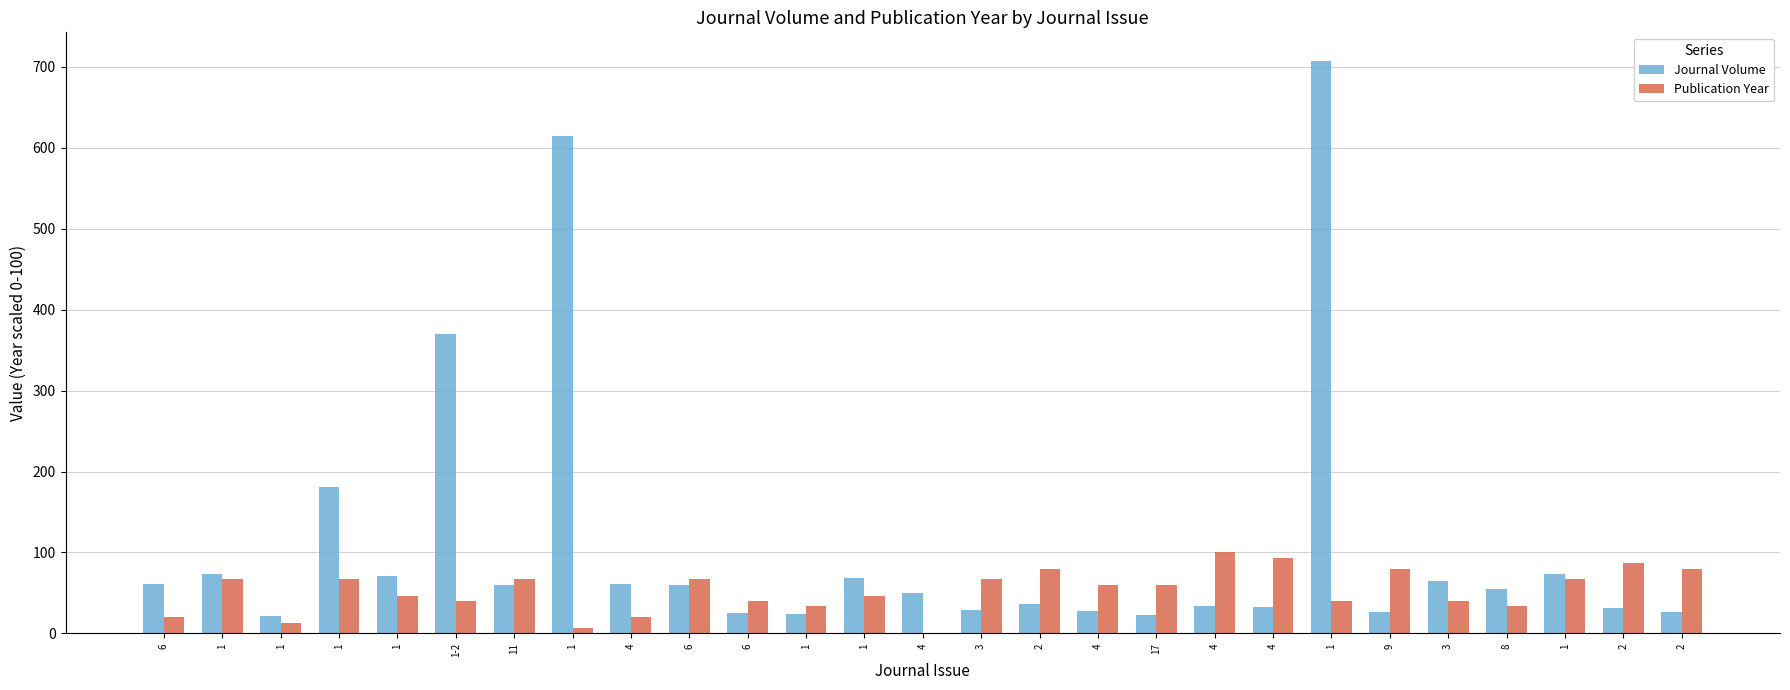

How many groups of bars are there?

27